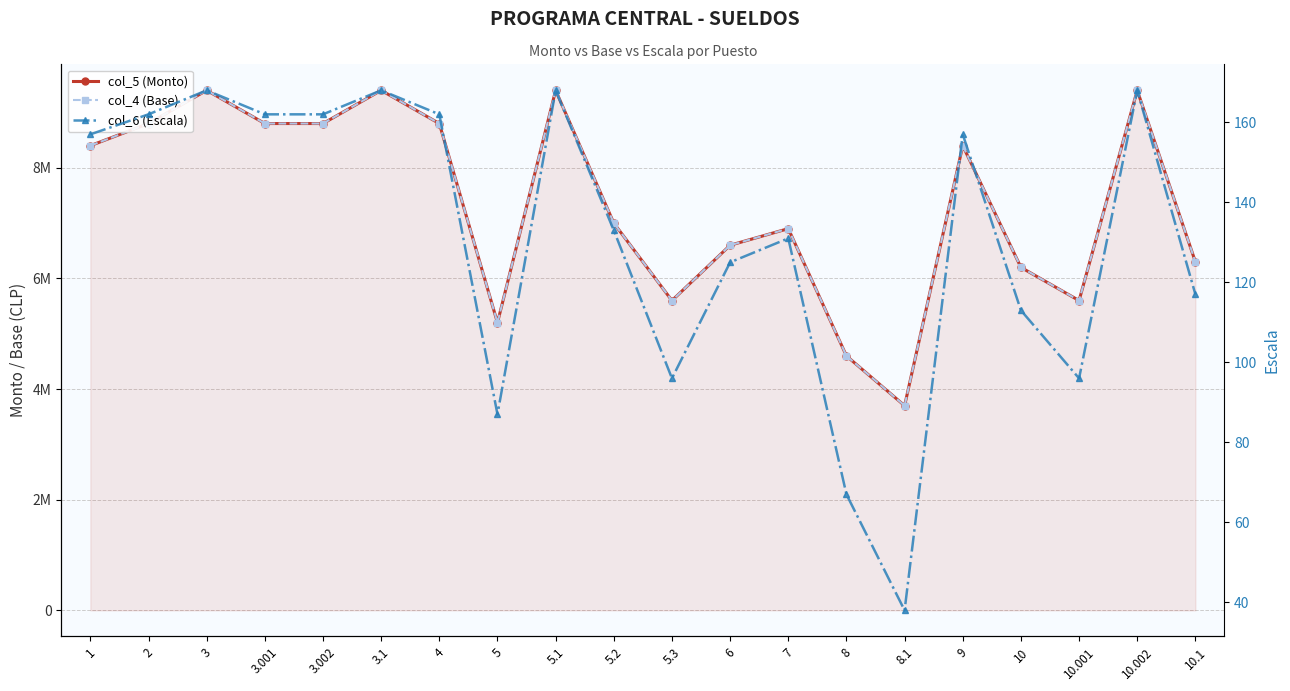

How many lines are shown in the chart?

3